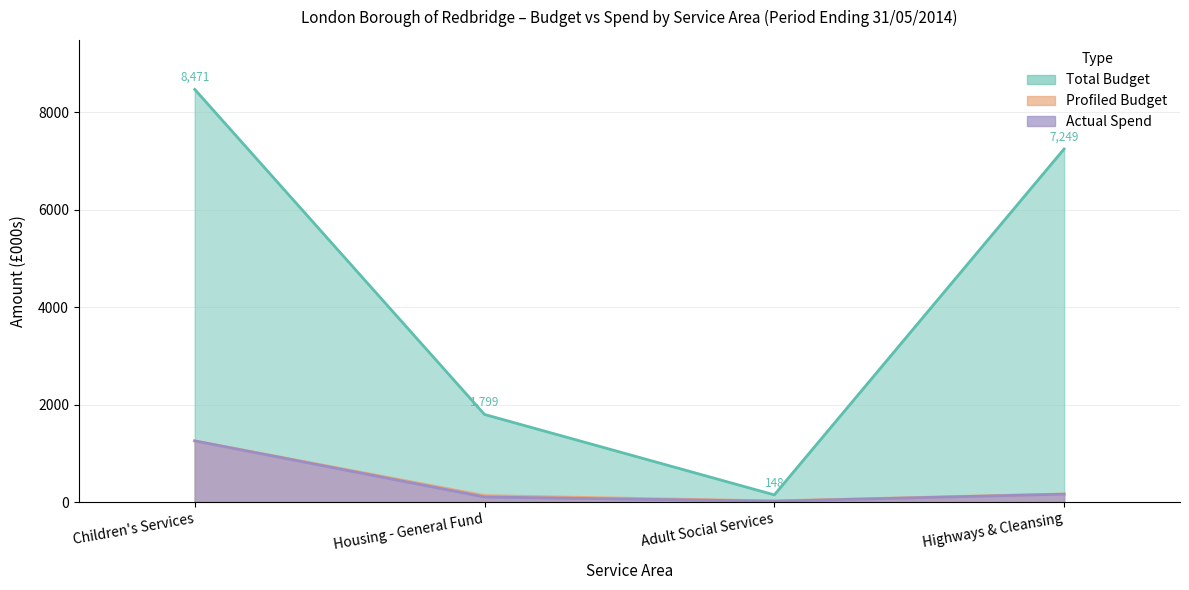

What are all the series names shown in the legend?

Total Budget, Profiled Budget, Actual Spend